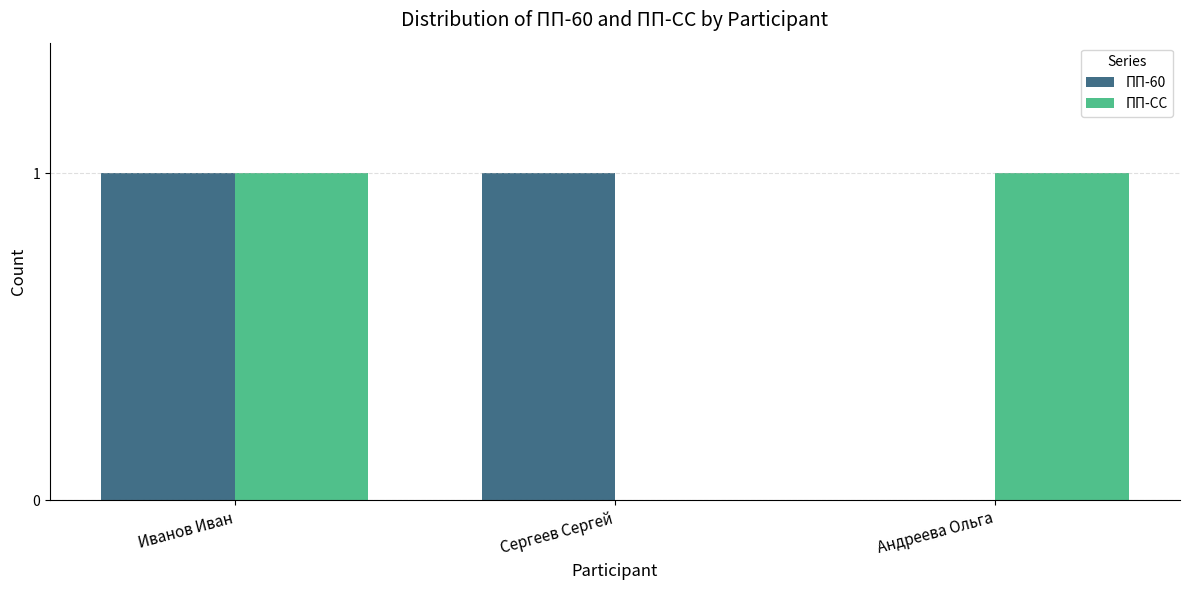

Is it true that ПП-60 equals 0 at Иванов Иван?

False